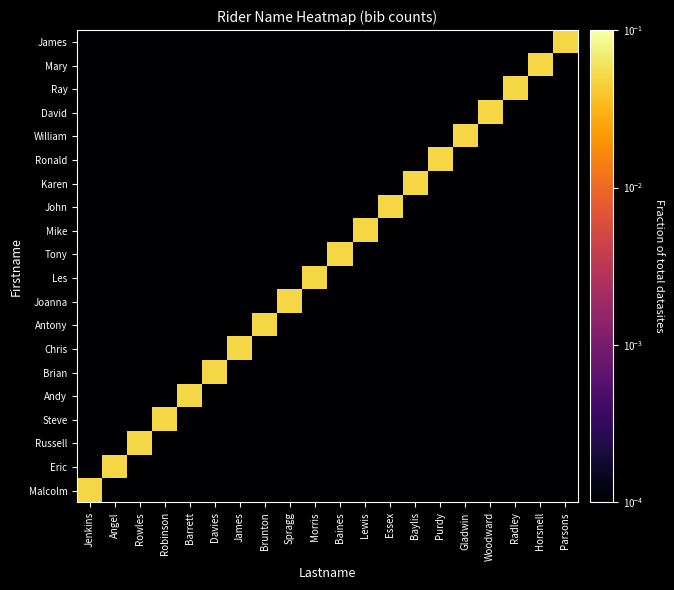

What is the total value across all series at Lewis?

0.1